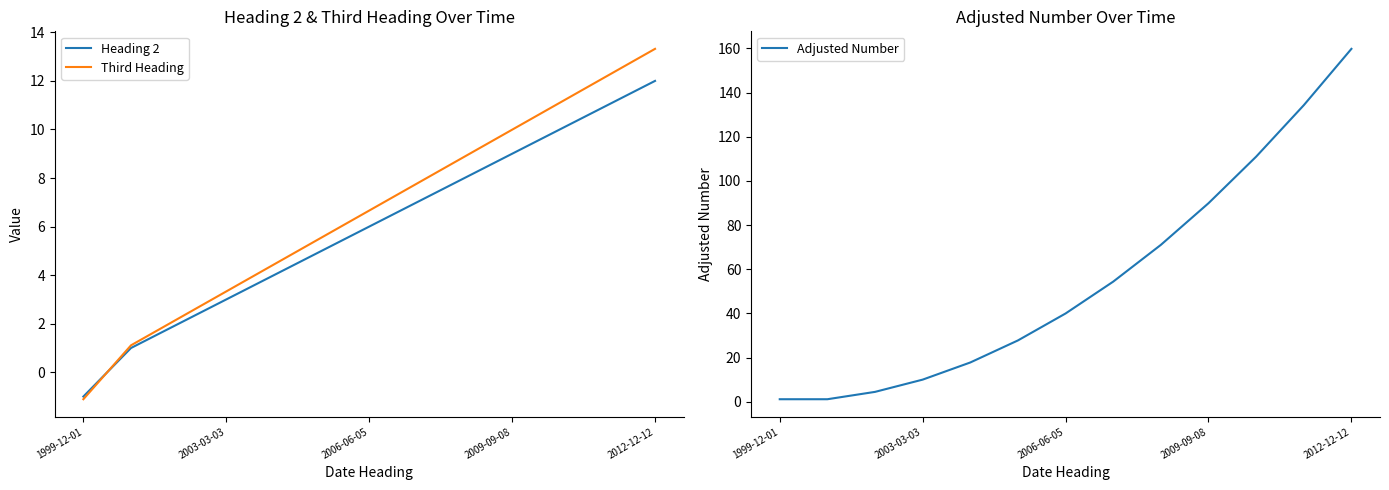

What is the maximum value shown in the chart?

159.8